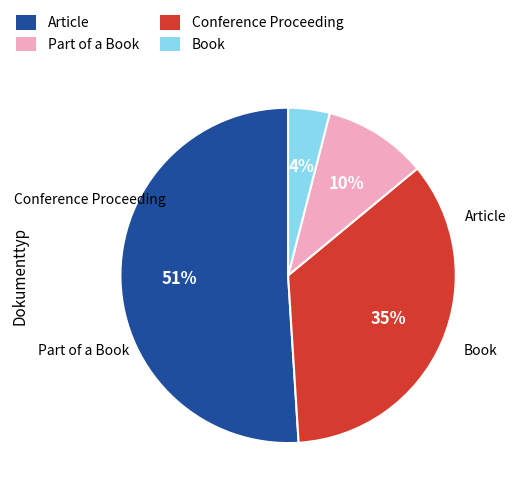

To the nearest percent, what is the difference between the largest and smallest slice percentages?

47%